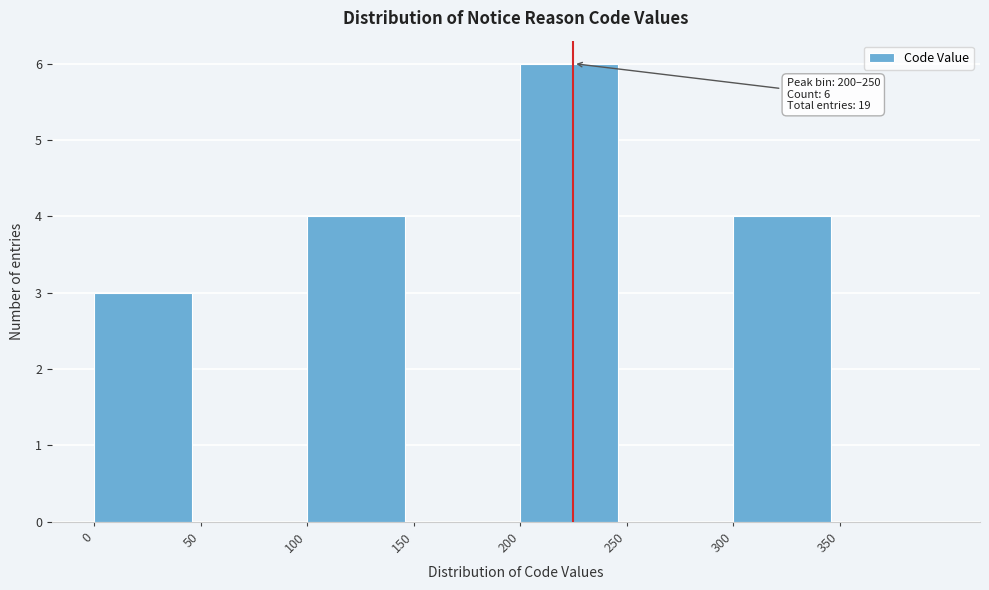

Over which range of the x-axis is the bar tallest?

200 to 250